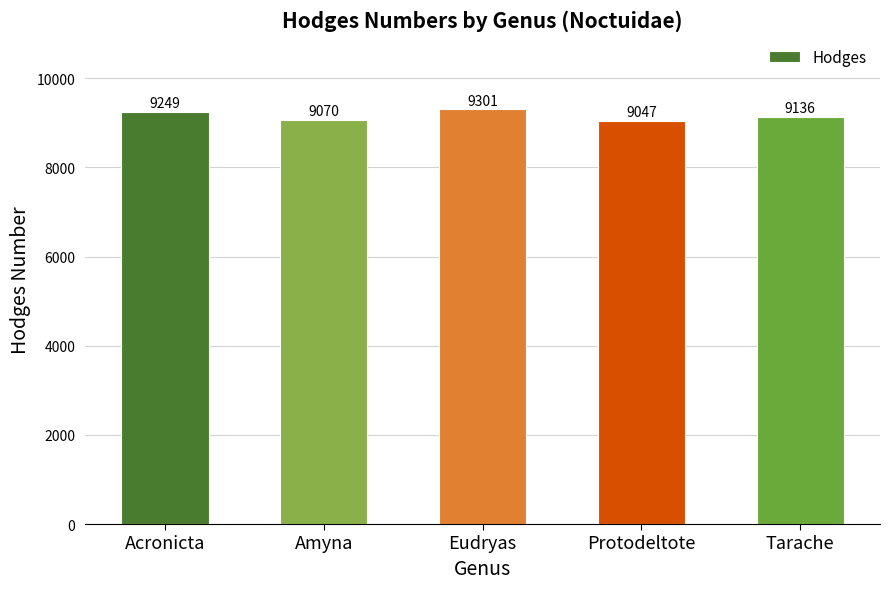

Count the number of data series in this chart.

1